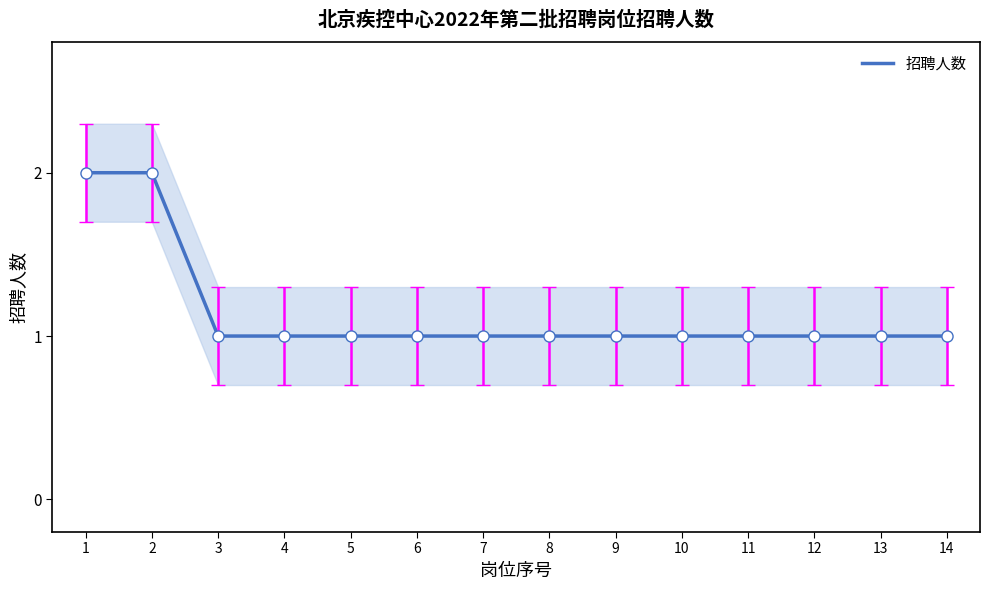

Which label corresponds to the largest value in the chart?

1